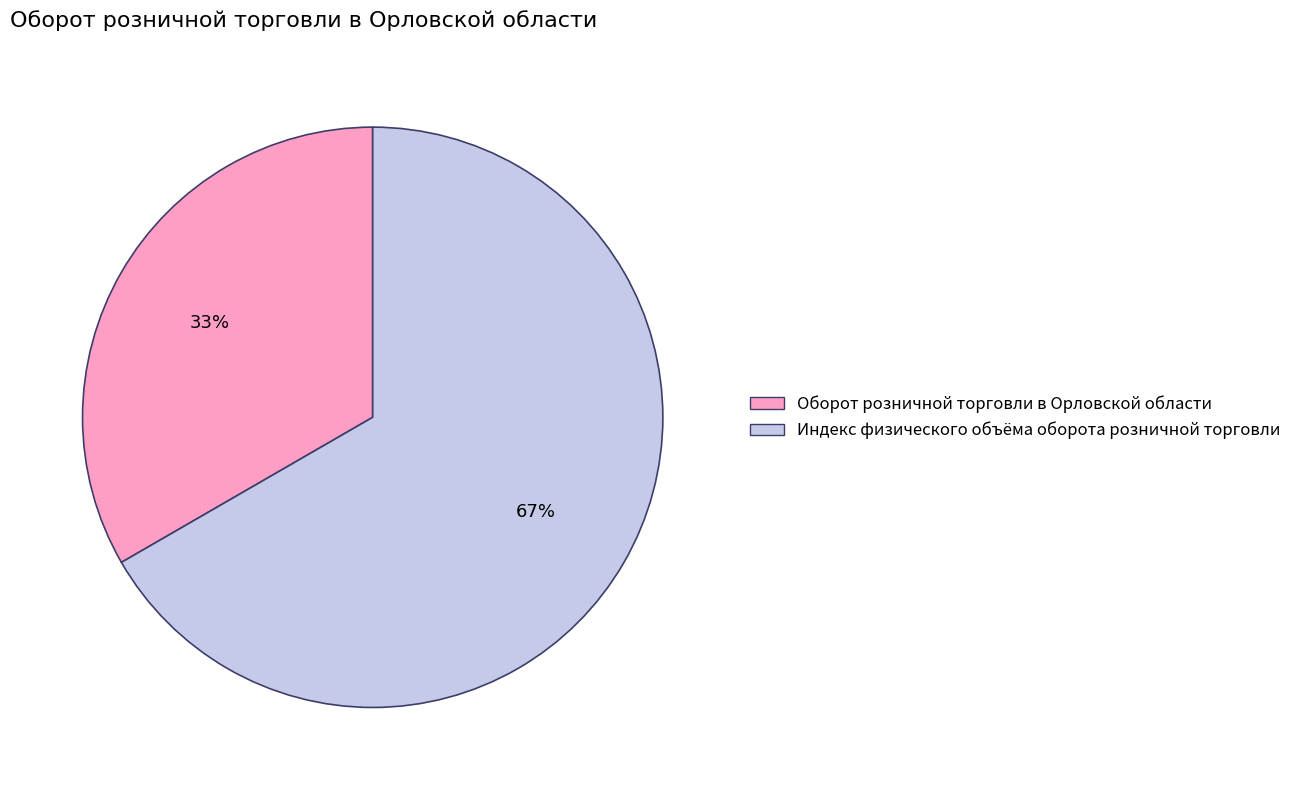

True or false: Оборот розничной торговли в Орловской области accounts for 19% of the total.

False